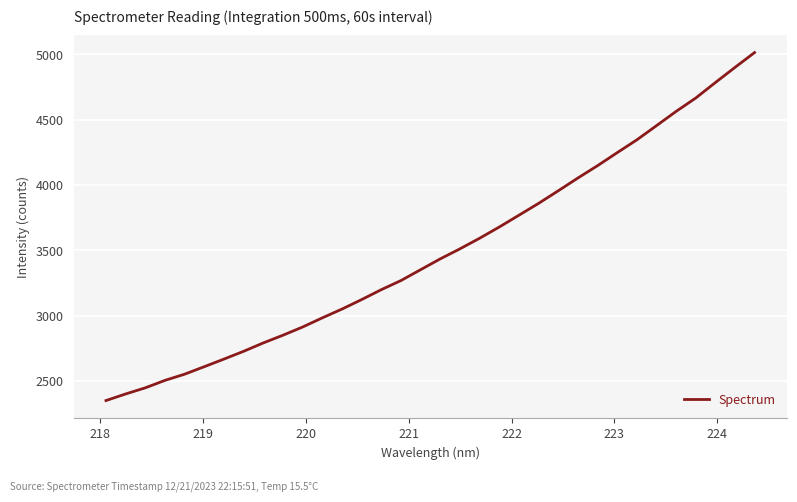

What is the difference between the maximum and minimum values?

2663.0